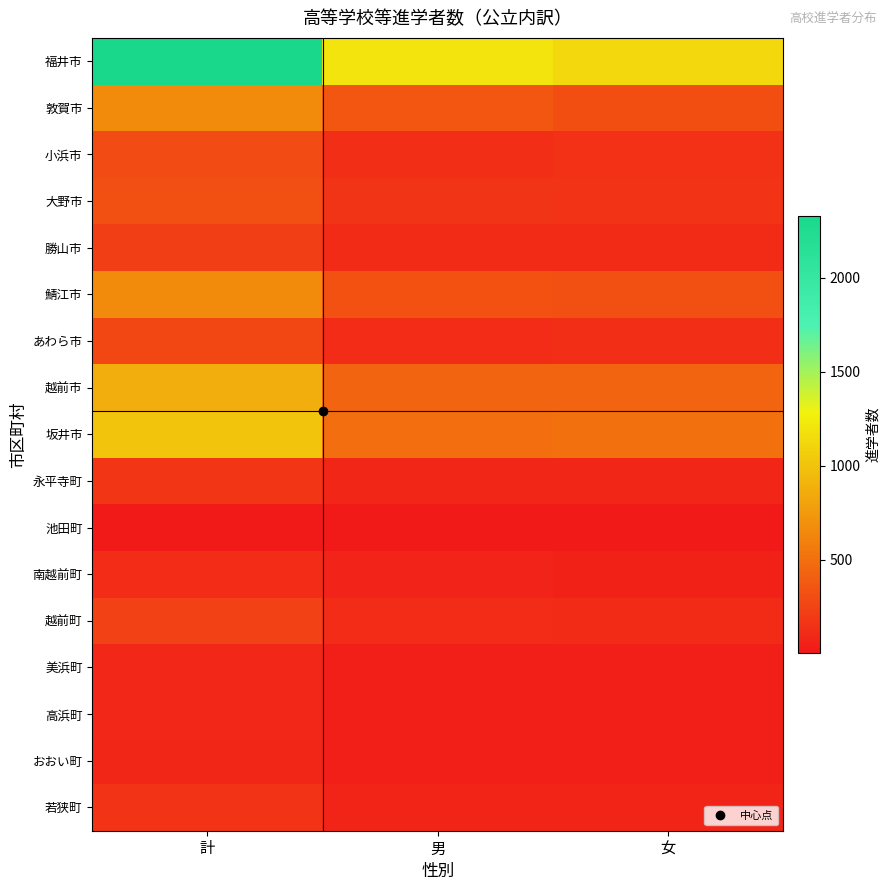

Which series has the largest total across all categories?

福井市